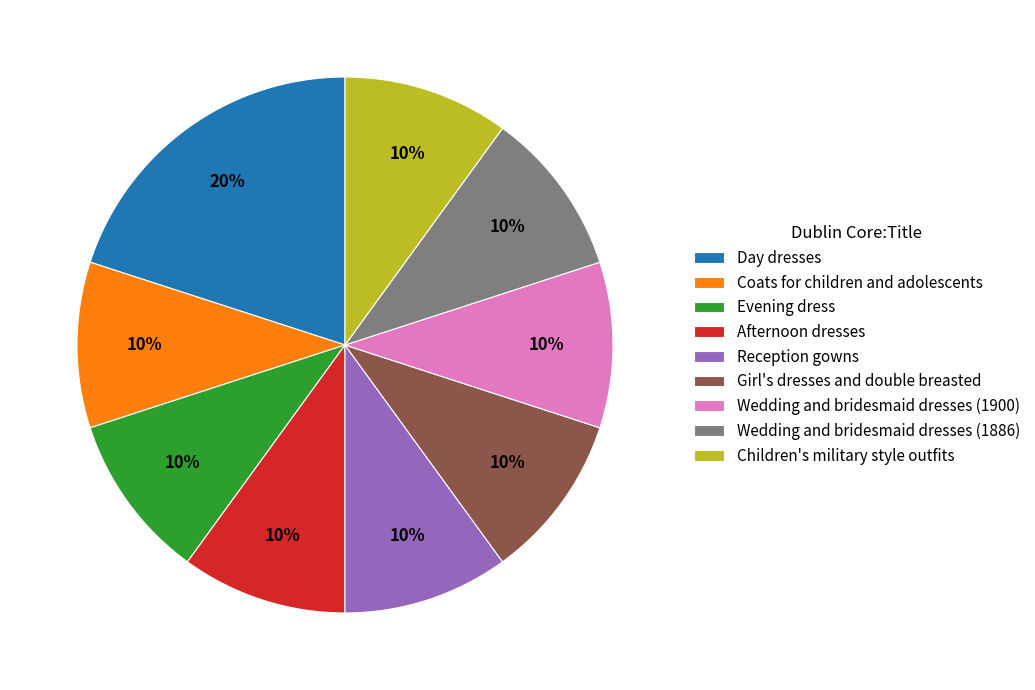

How many segments does this pie chart have?

9